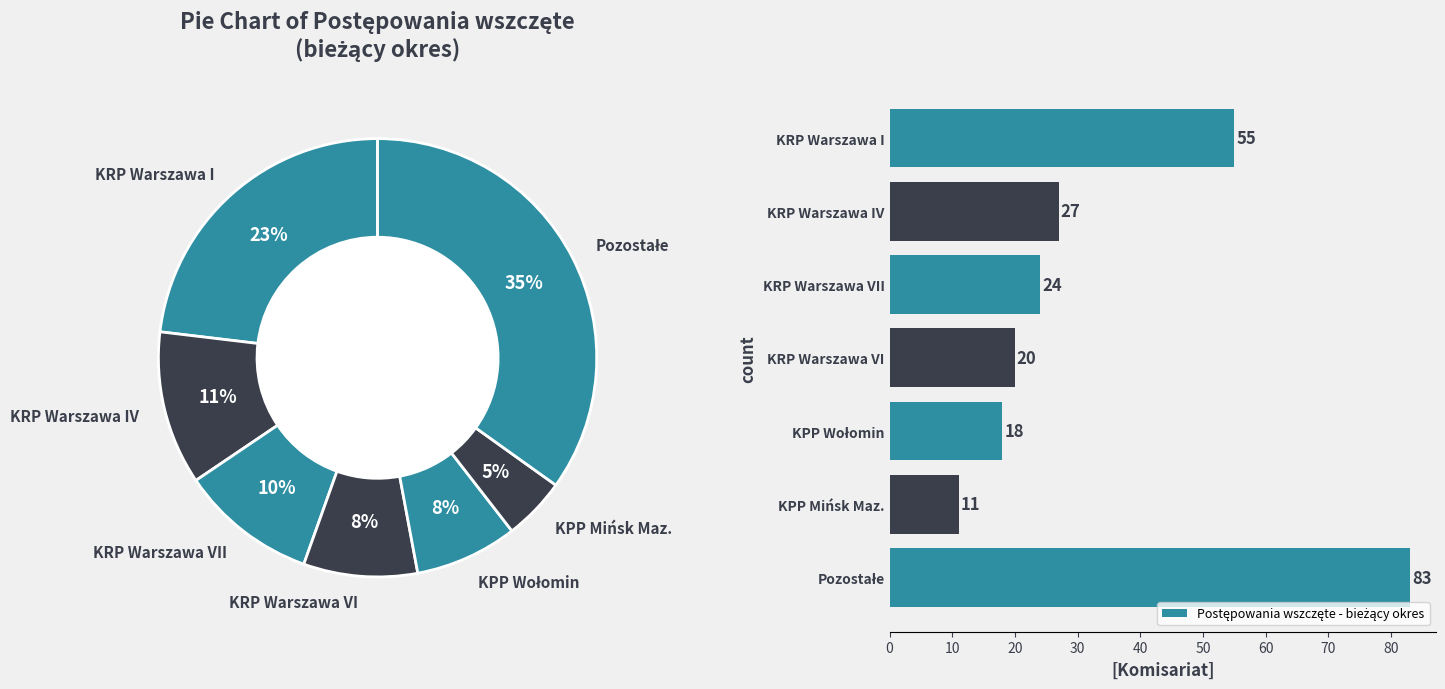

To the nearest percent, what is the difference between the largest and smallest slice percentages?

30%